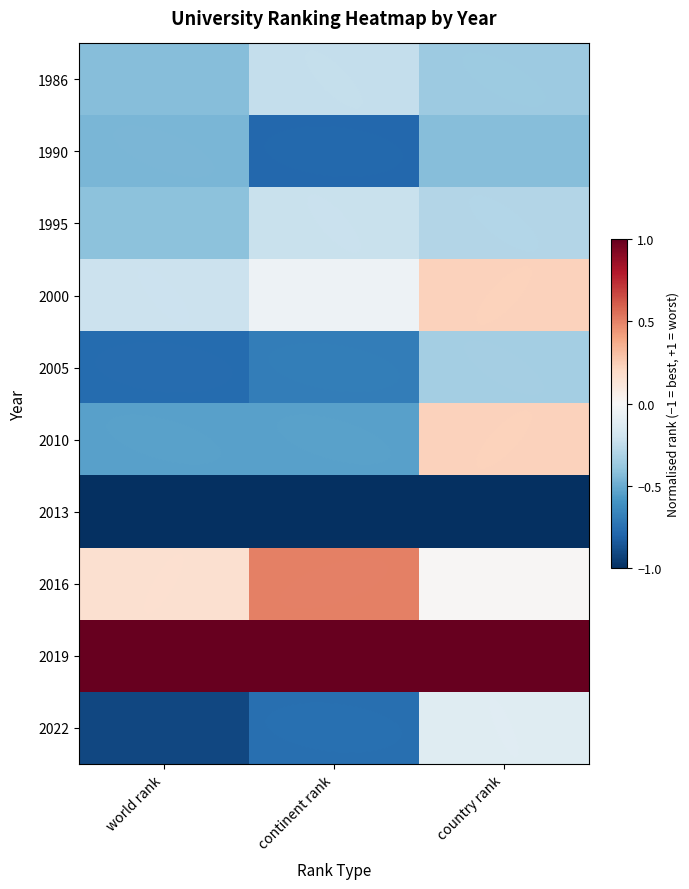

Which label corresponds to the smallest value in the chart?

world rank